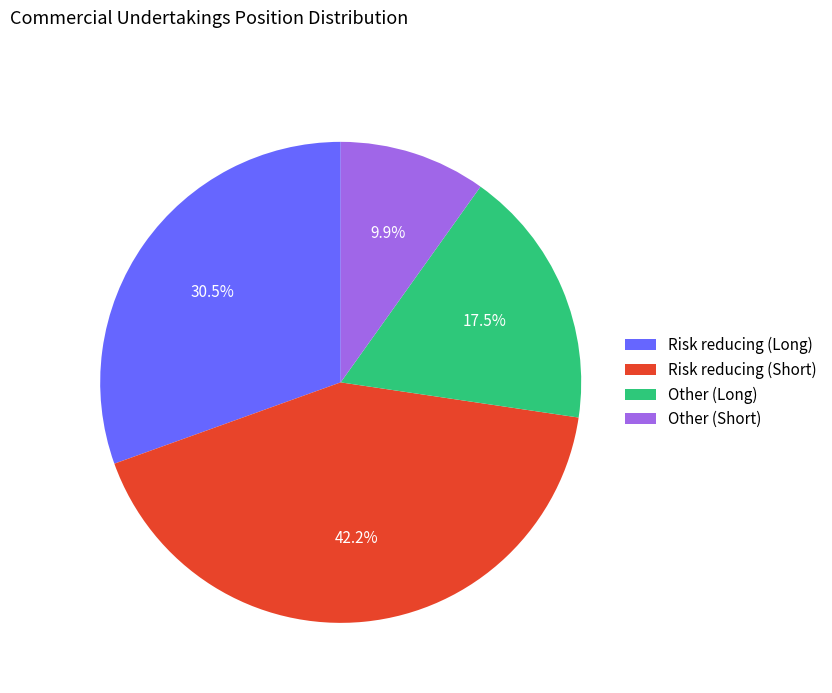

To the nearest percent, what is the difference between the largest and smallest slice percentages?

32%